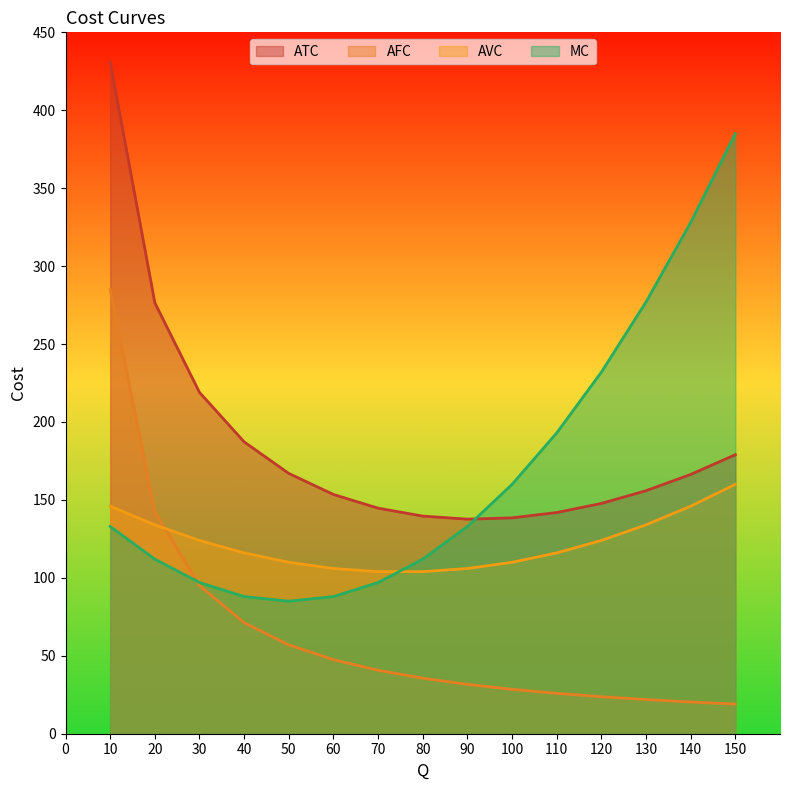

What is the difference between the AFC values at 70 and 60?

6.8